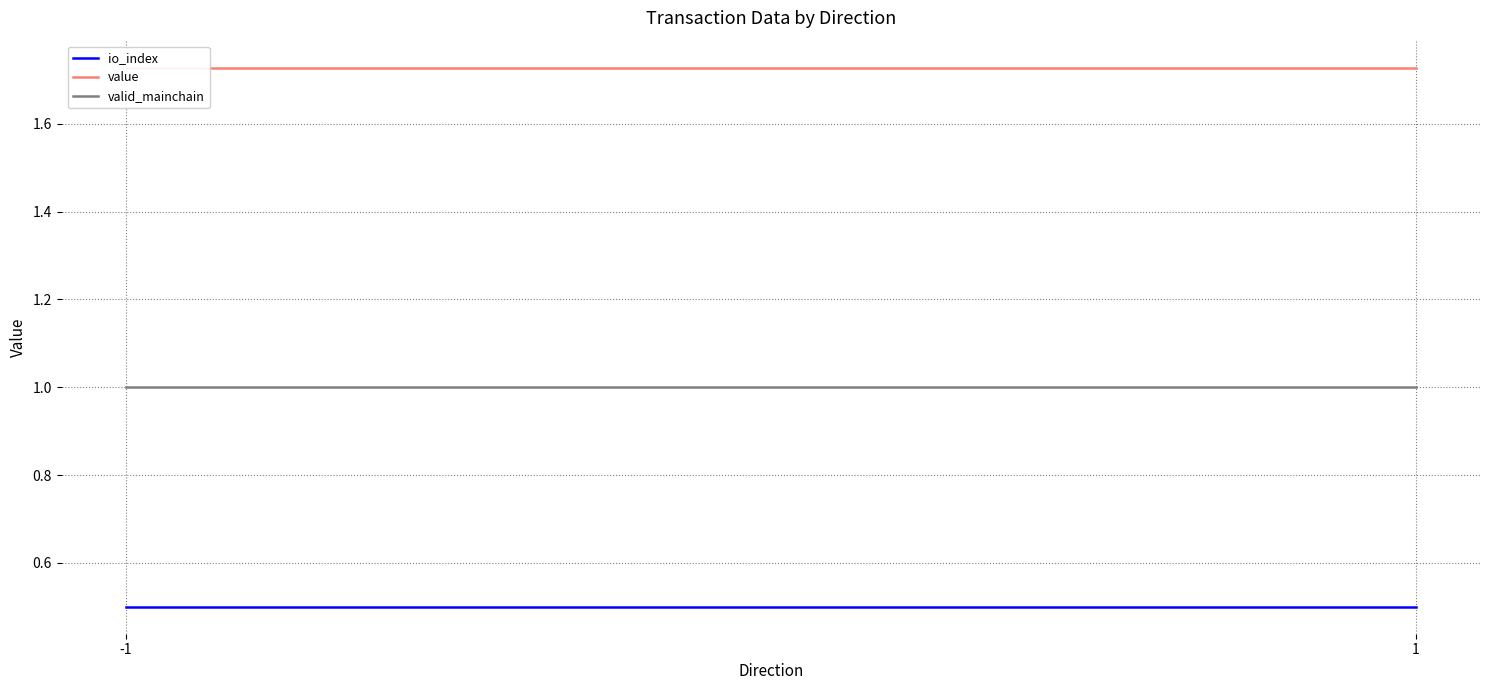

Does the chart display data point markers on the line(s)?

No